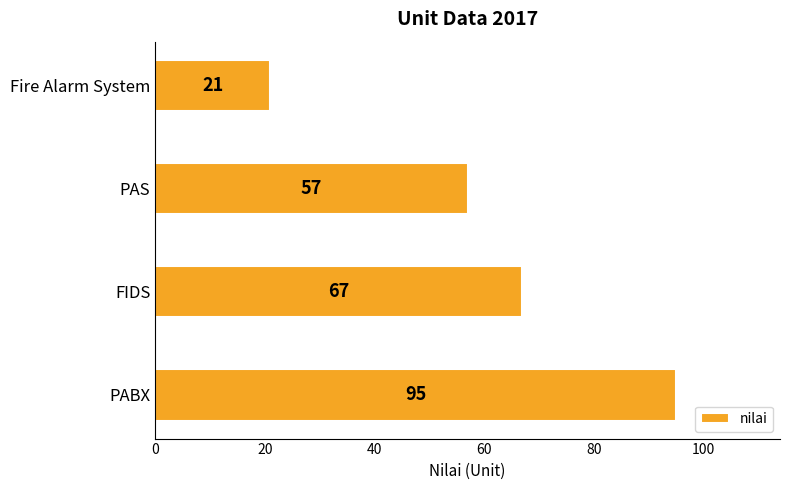

What value does the data have at PAS, to the nearest 5?

55